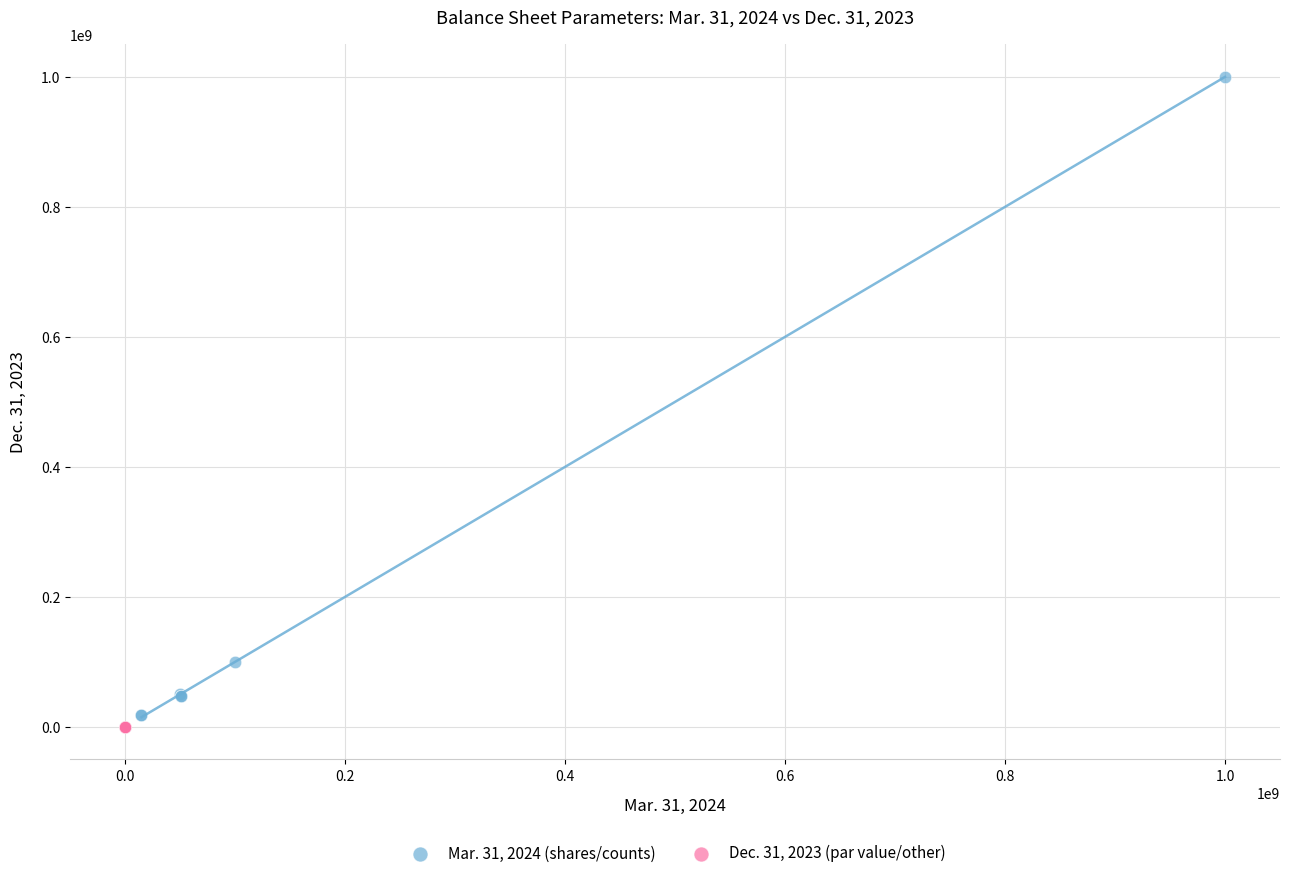

What are all the series names shown in the legend?

Mar. 31, 2024 (shares/counts), Dec. 31, 2023 (par value/other)